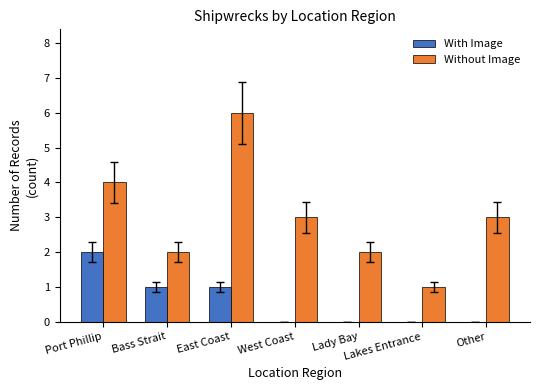

What is the maximum value shown in the chart?

6